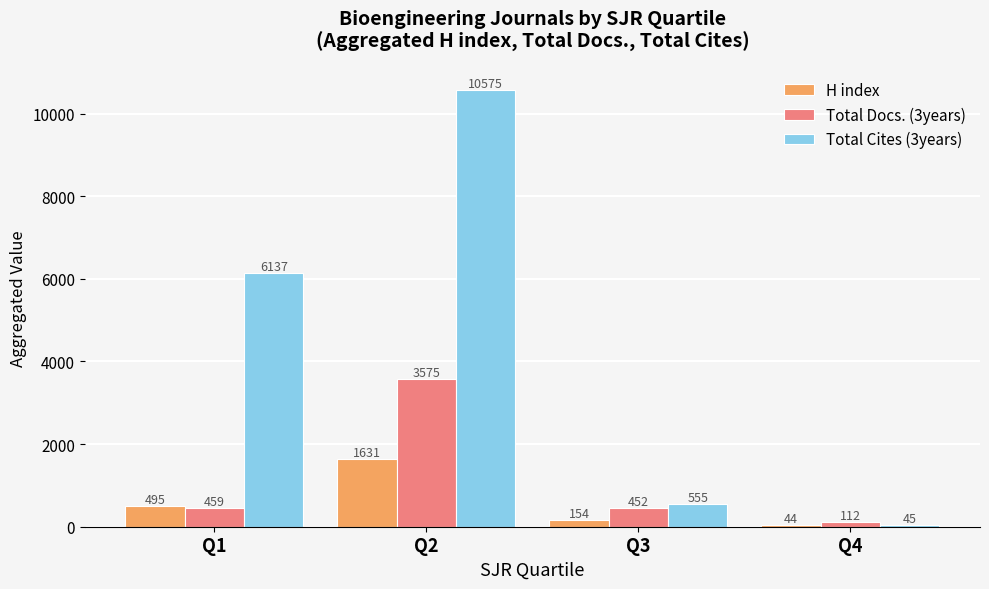

Rank the categories by Total Cites (3years) value from lowest to highest.

Q4, Q3, Q1, Q2